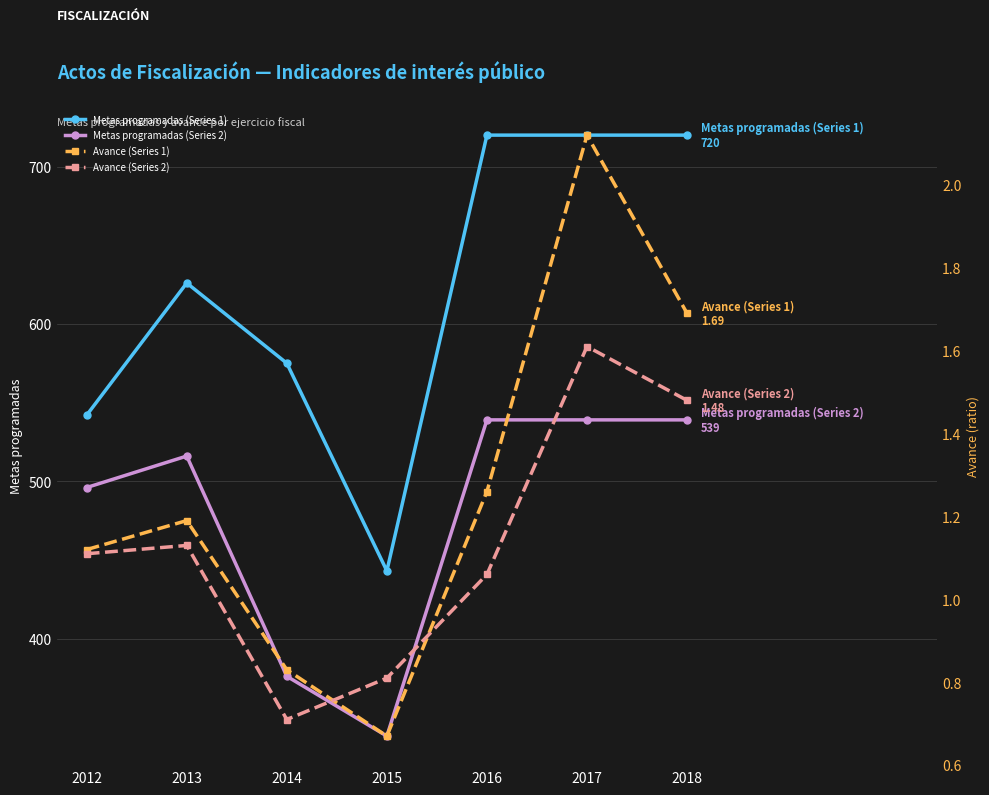

True or false: Avance (Series 1) and Metas programadas (Series 2) intersect in this chart.

False